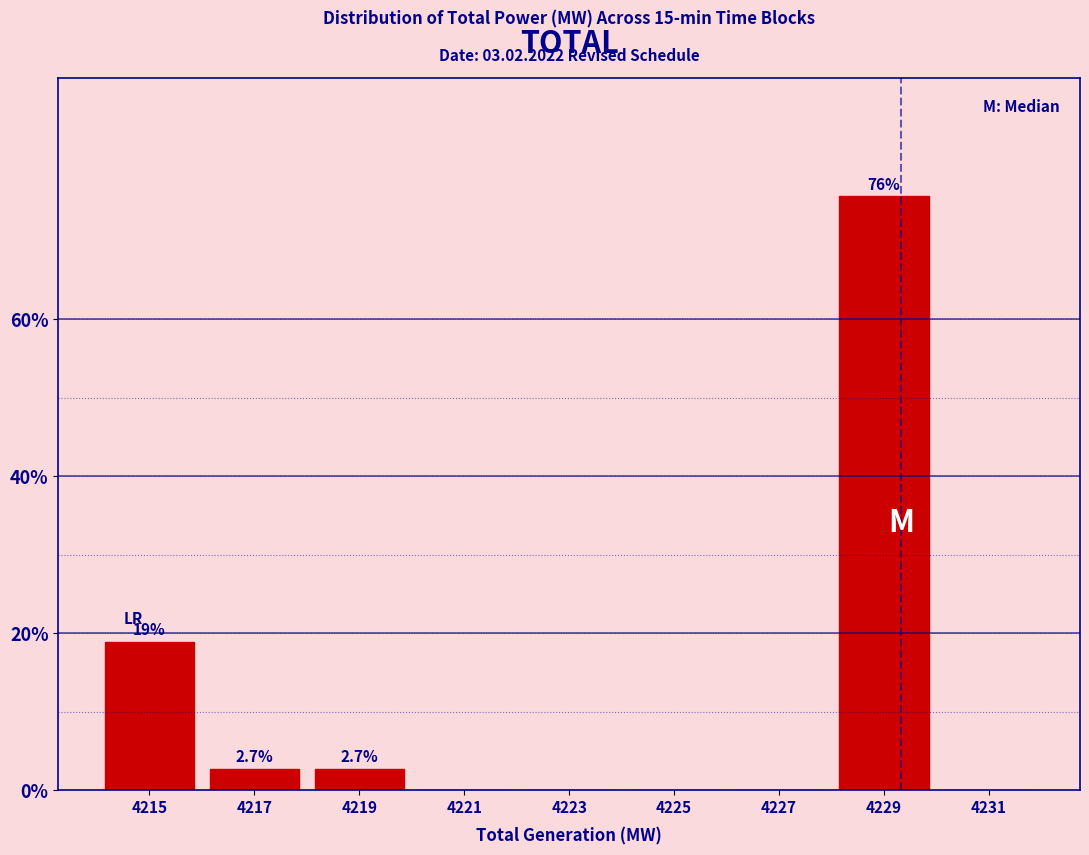

Reading right to left, extract all data points from this chart.

4231=0.0	4229=75.7	4227=0.0	4225=0.0	4223=0.0	4221=0.0	4219=2.7	4217=2.7	4215=18.9